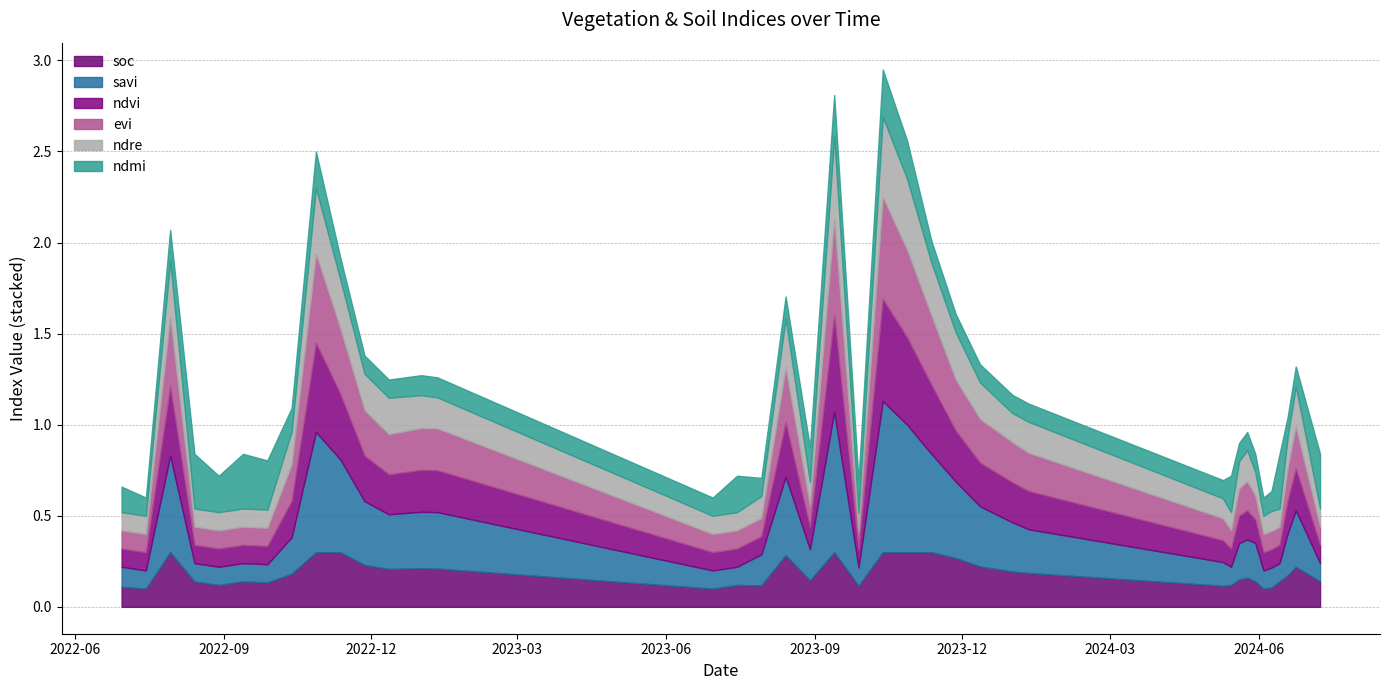

What is the value of the ndre point at the 15th from the left?

0.1